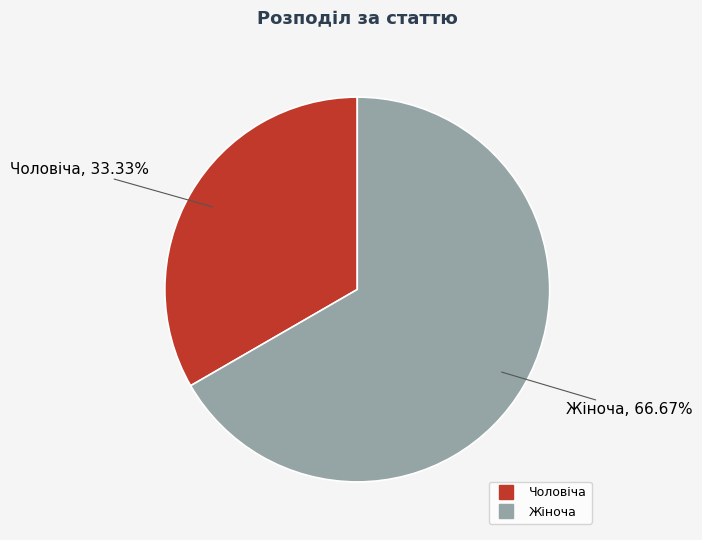

To the nearest percent, what is the average slice percentage?

50%